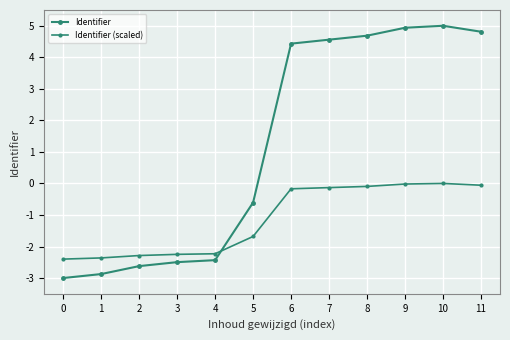

How many negative values does the Identifier series have?

6